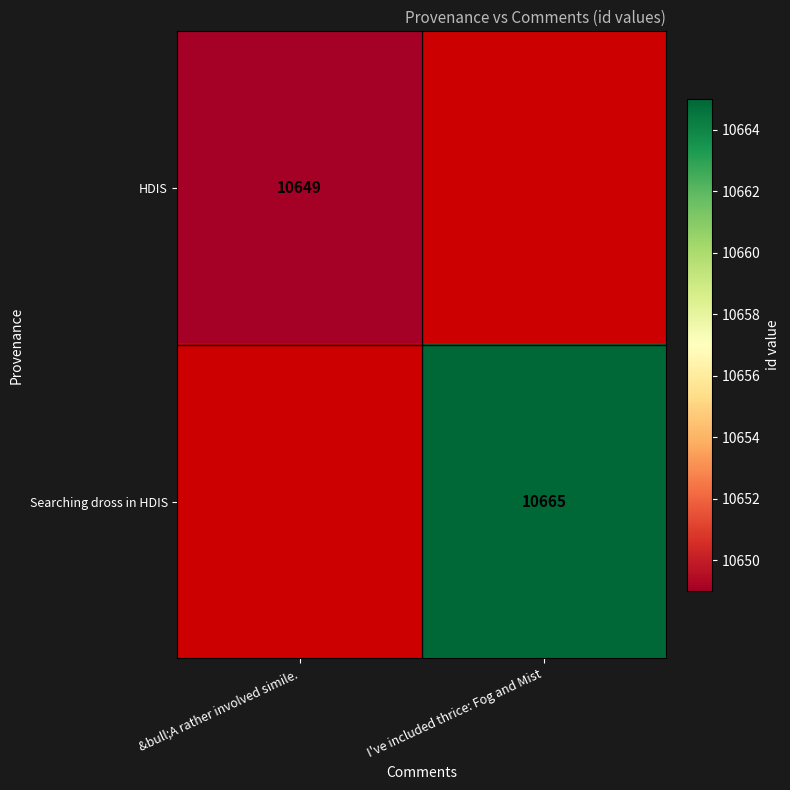

The value of Searching dross in HDIS at I've included thrice: Fog and Mist is 16306. True or false?

False